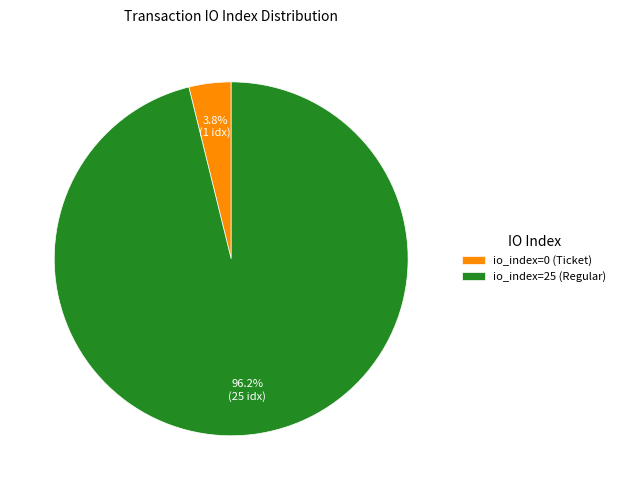

Is the sum of io_index=0 (Ticket) and io_index=25 (Regular) greater than half?

Yes